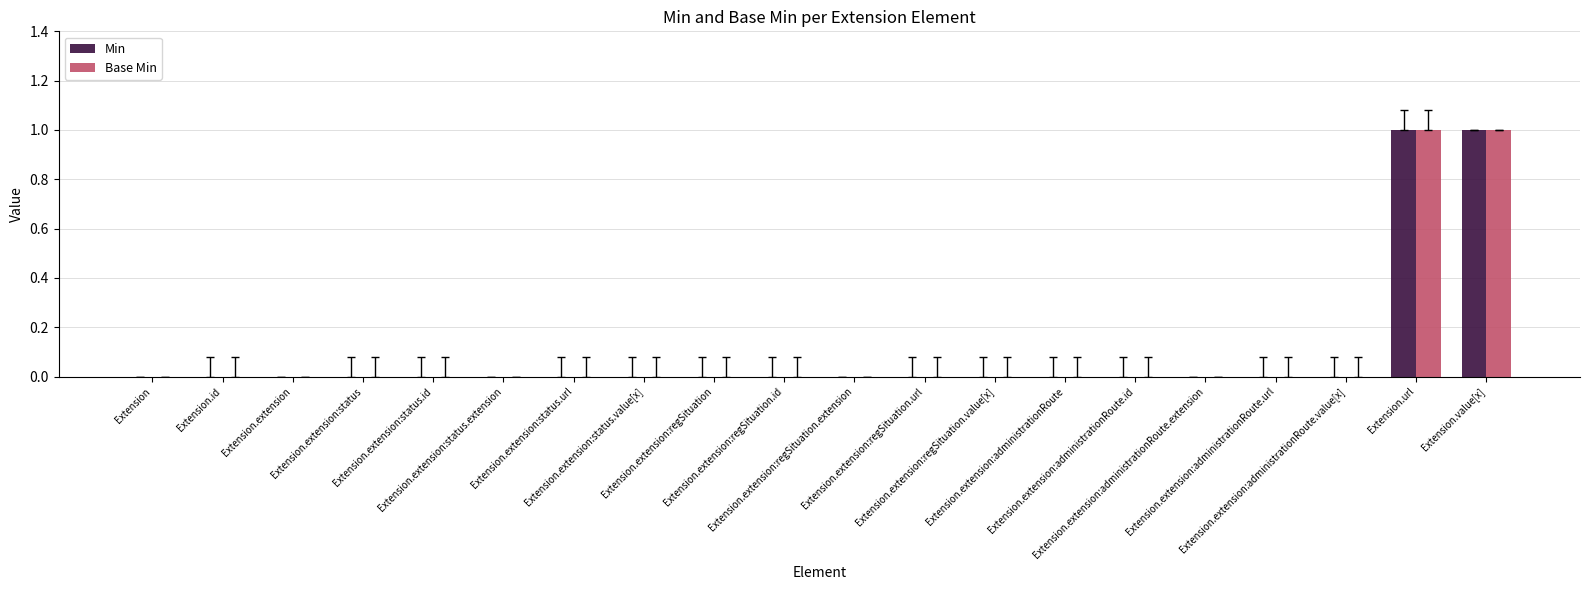

List the series in order of their peak value, lowest first.

Min, Base Min